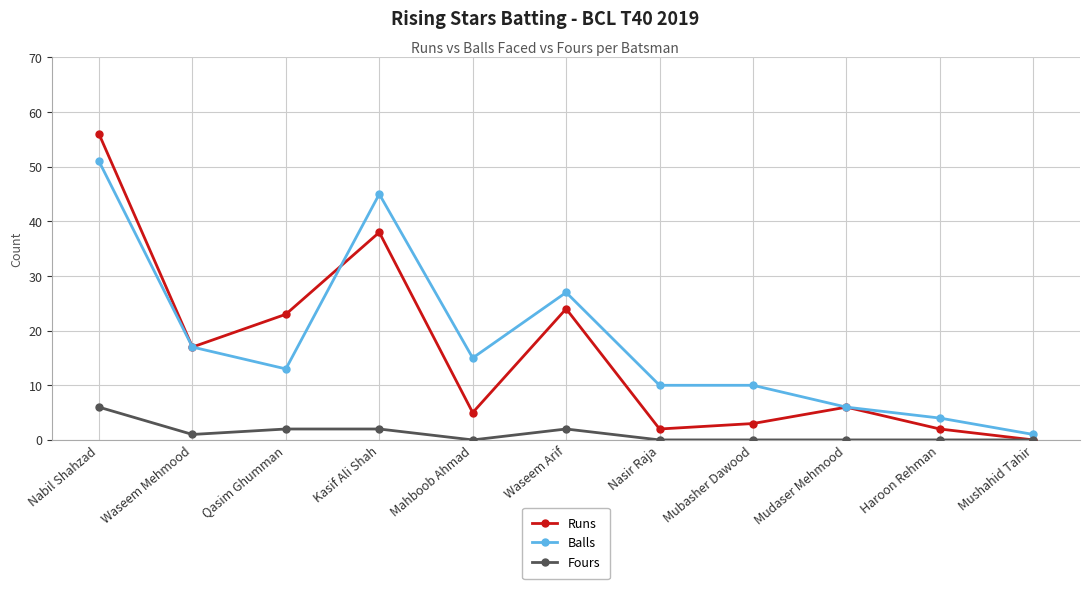

What is the sum of all Runs values?

176